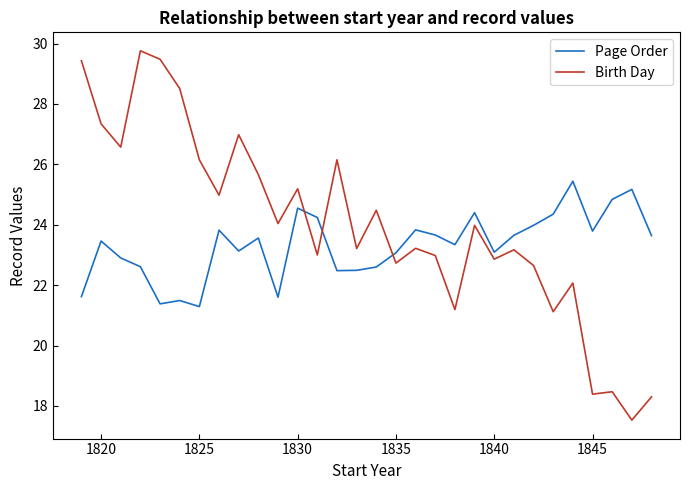

Which series has the largest total across all categories?

Birth Day